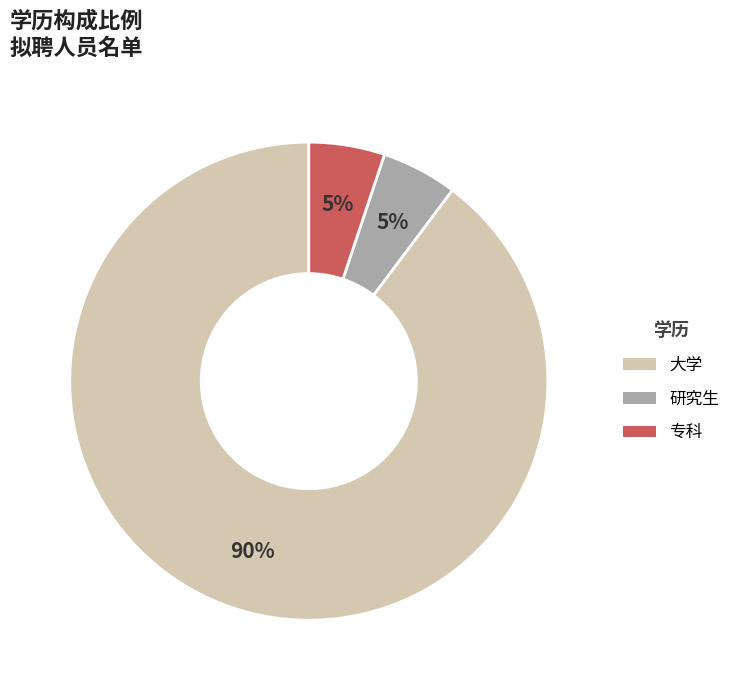

Which slice is the largest?

大学